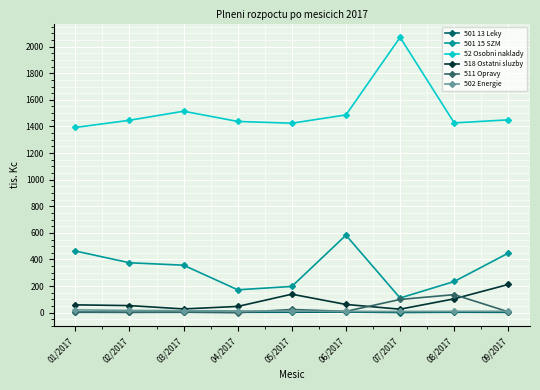

What is the sum of all 518 Ostatni sluzby values?

729.9